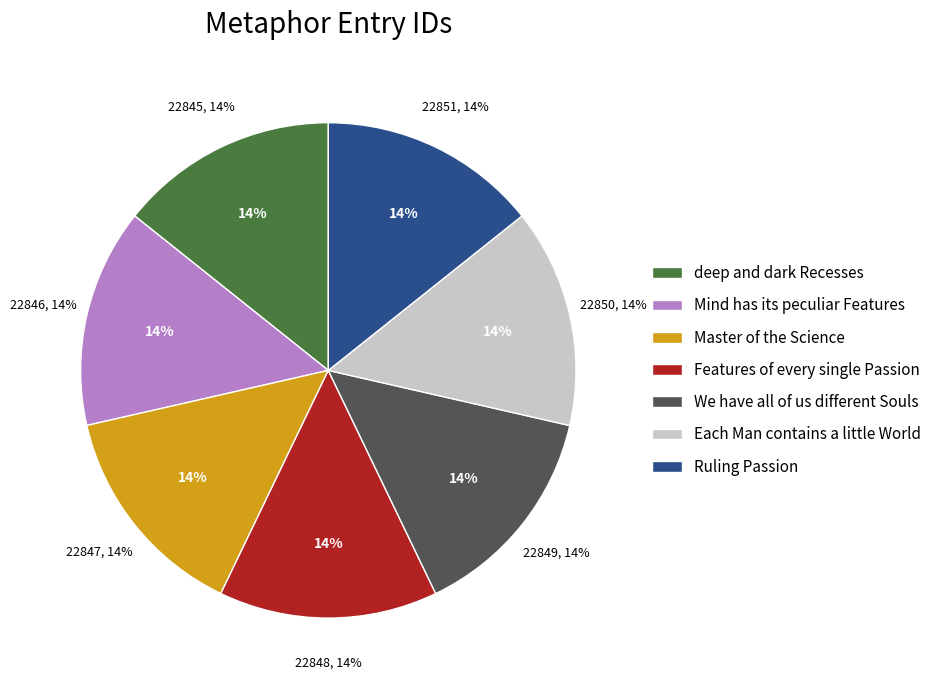

What is the smallest slice in the pie chart?

deep and dark Recesses